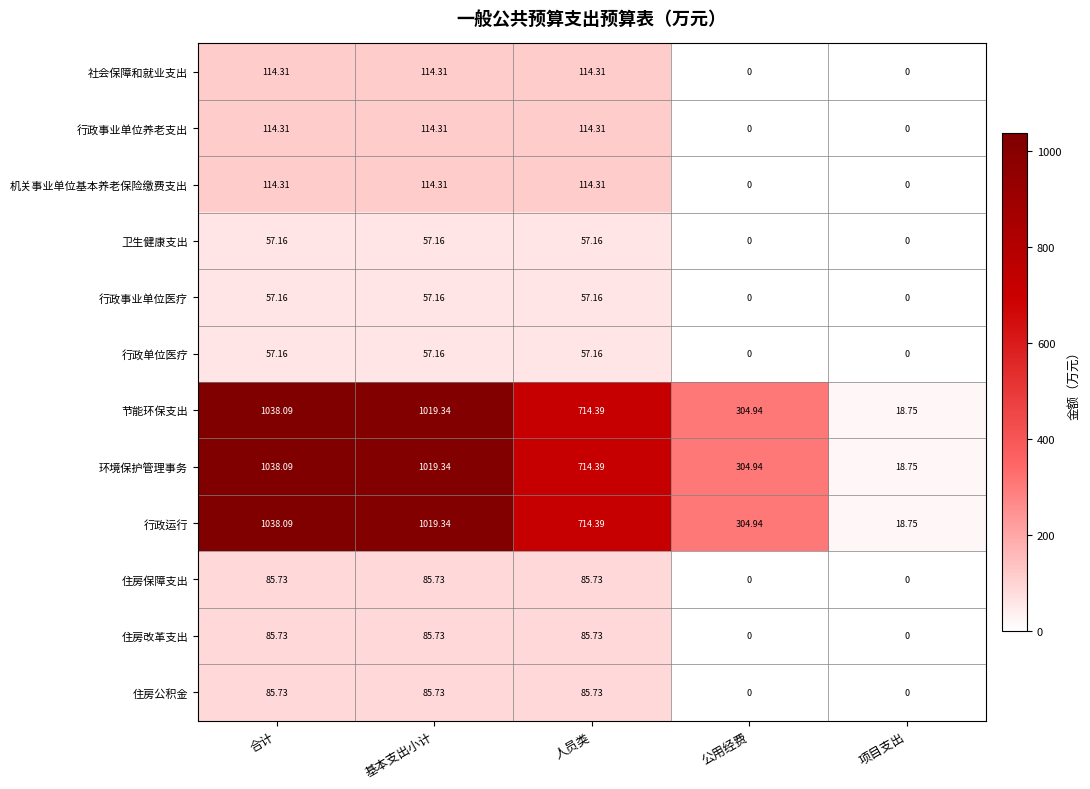

At which label does 环境保护管理事务 first exceed 714?

合计